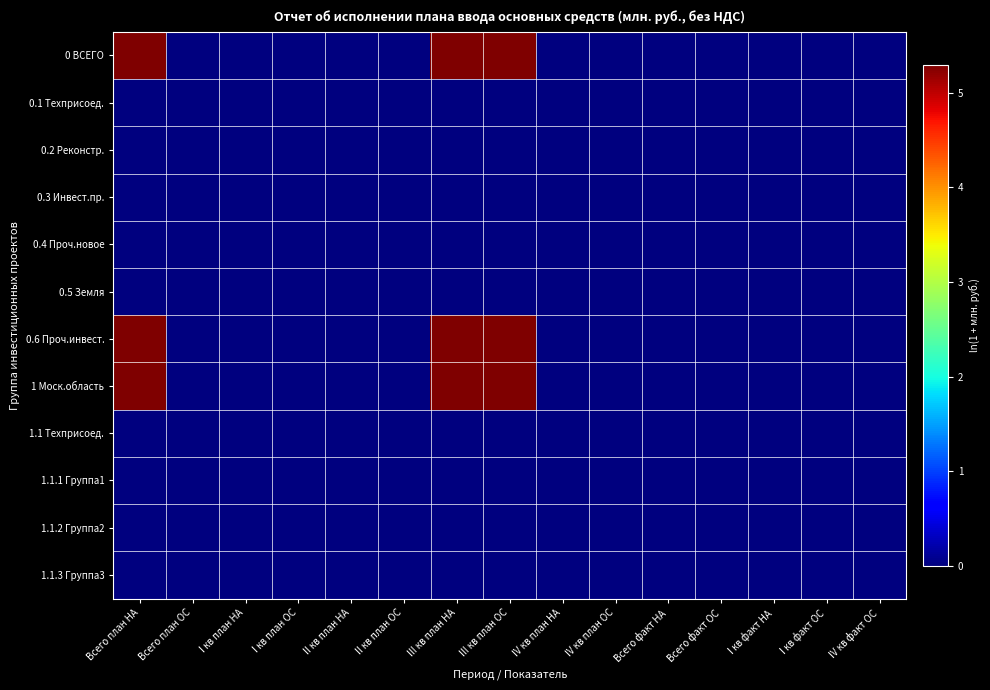

Which category has the lowest value across all series?

Всего план ОС